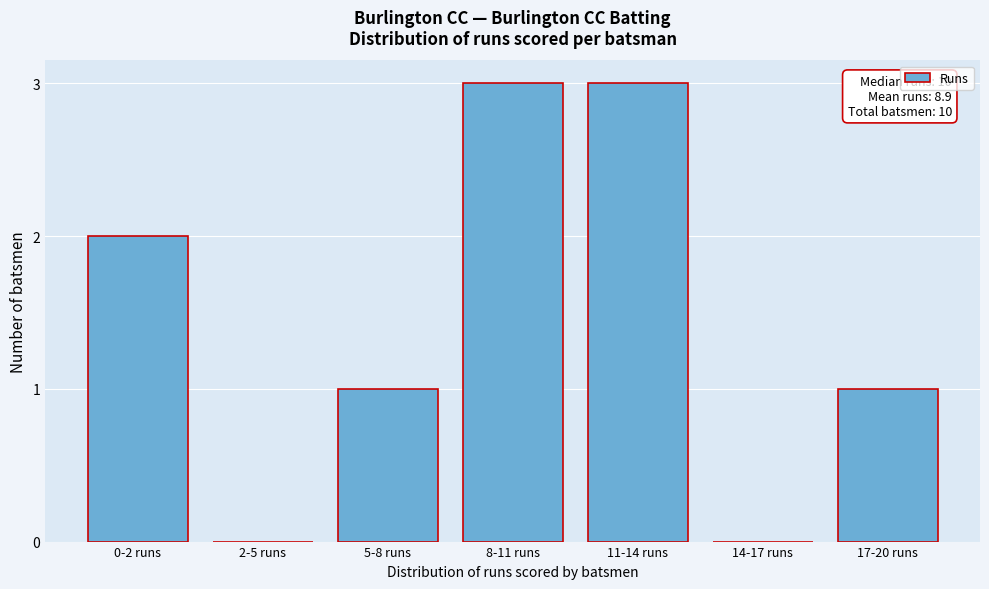

Reading right to left, list all the values displayed in this chart.

17-20 runs=1	14-17 runs=0	11-14 runs=3	8-11 runs=3	5-8 runs=1	2-5 runs=0	0-2 runs=2